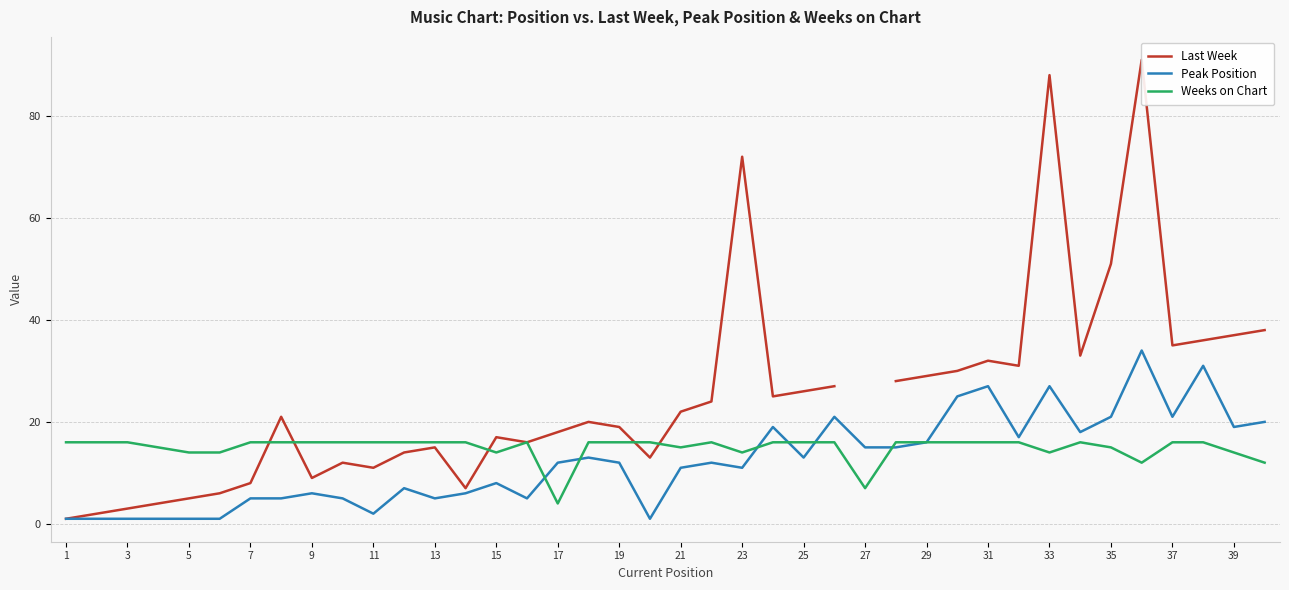

Is it true that Peak Position equals 3 at 23?

False